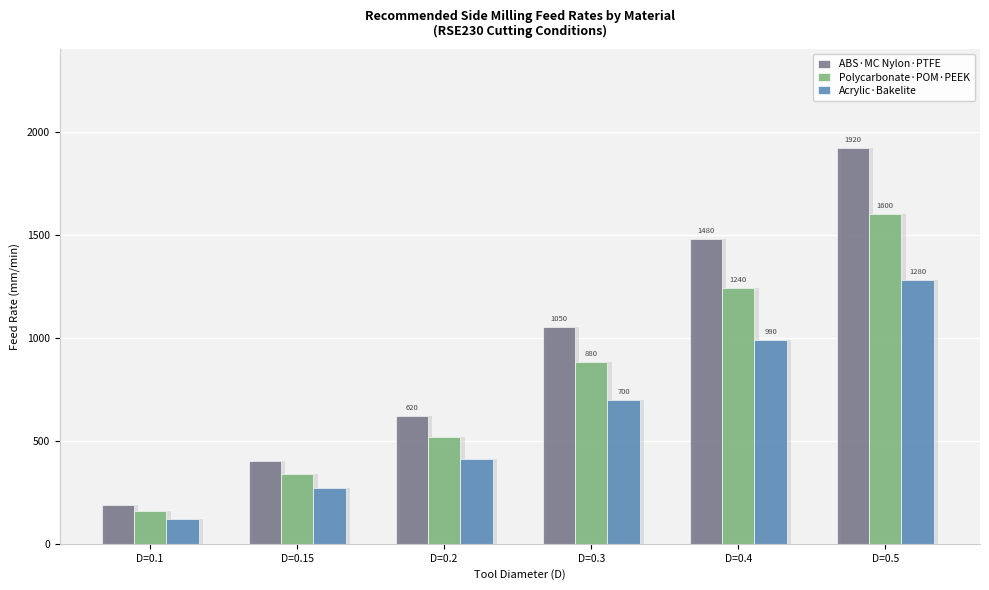

Are the bars horizontal?

No